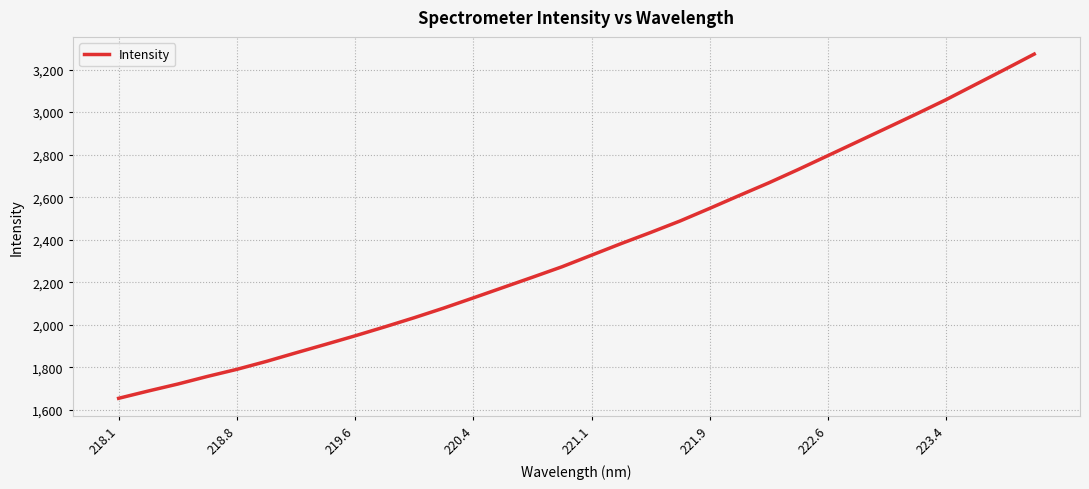

What is the smallest value displayed?

1655.3